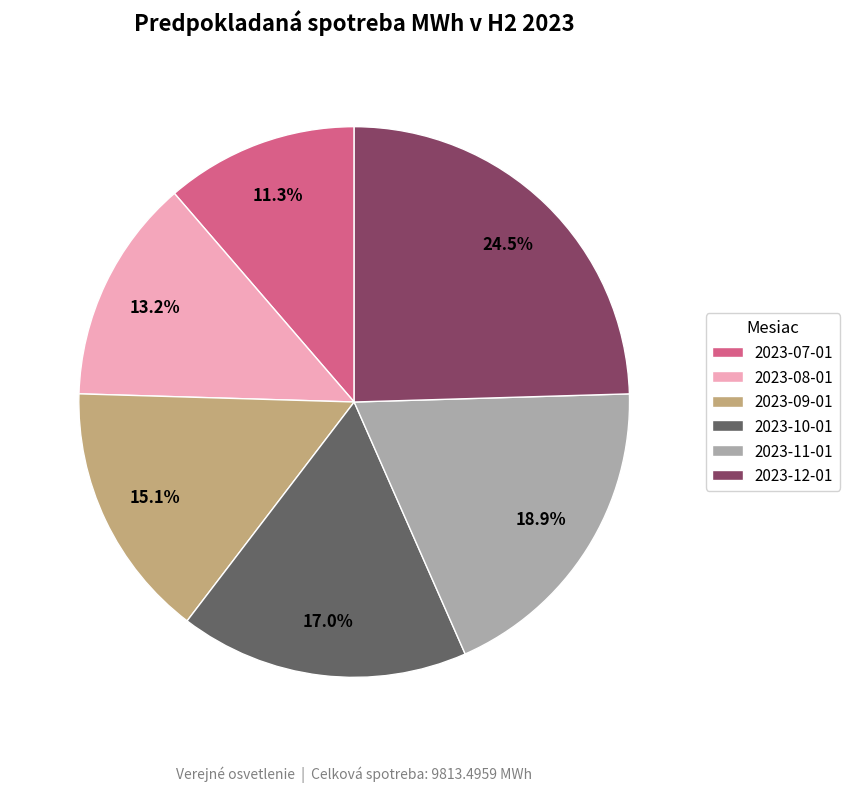

Which category has the smallest portion of the pie?

2023-07-01